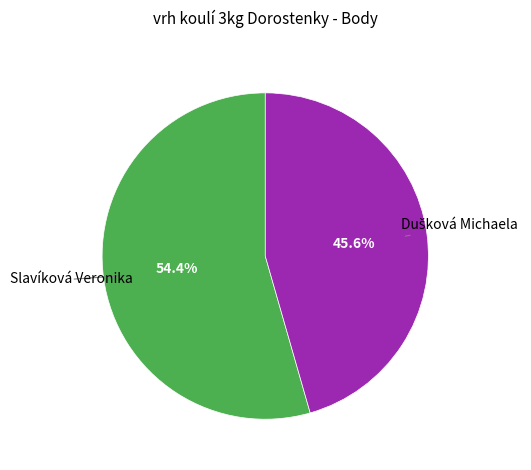

Is there any slice that represents more than half of the pie?

Yes